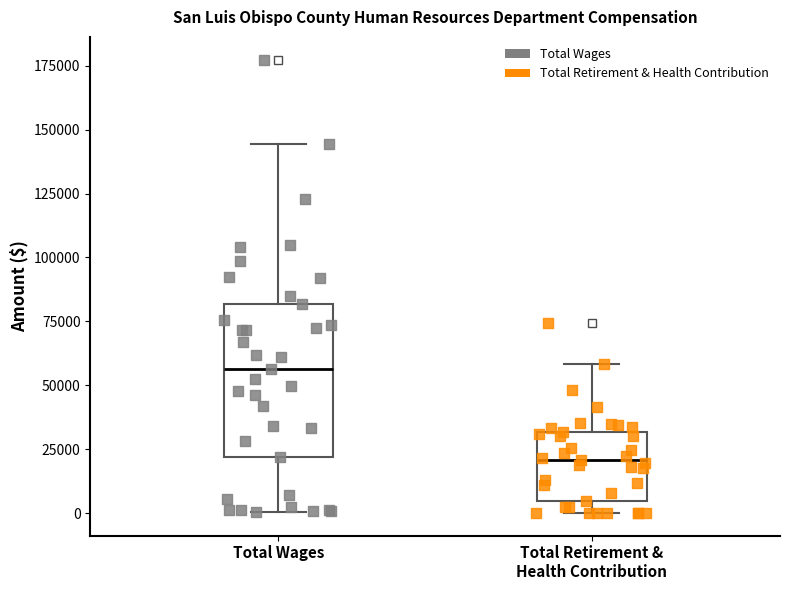

Comparing the boxes themselves (not the whiskers), which one is the tallest?

Total Wages